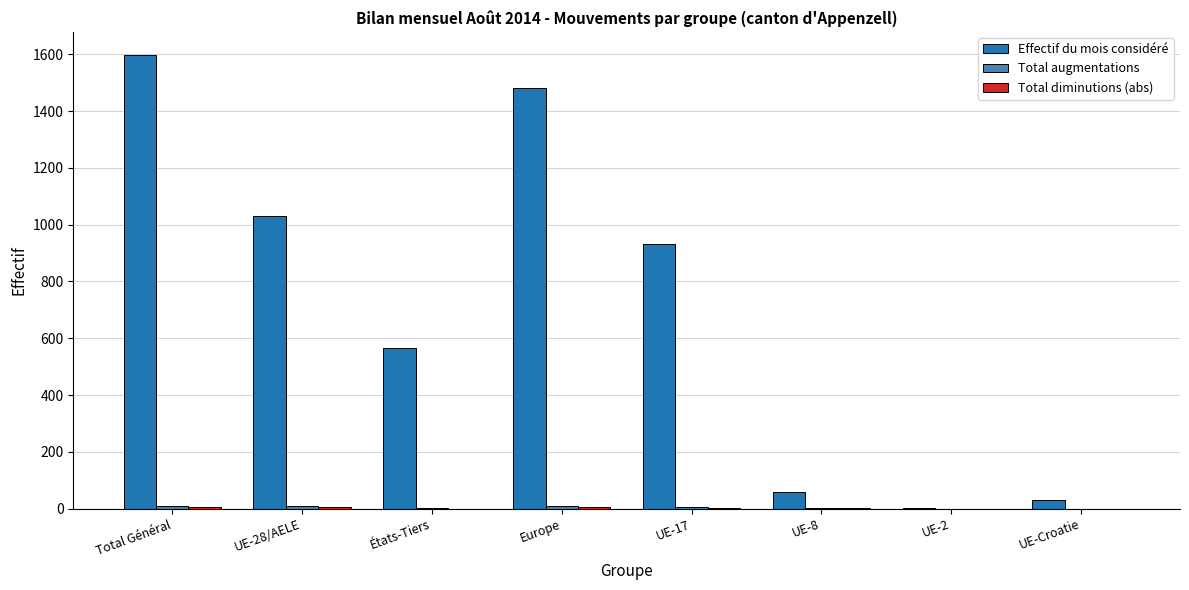

What is the highest value of the Effectif du mois considéré series?

1599